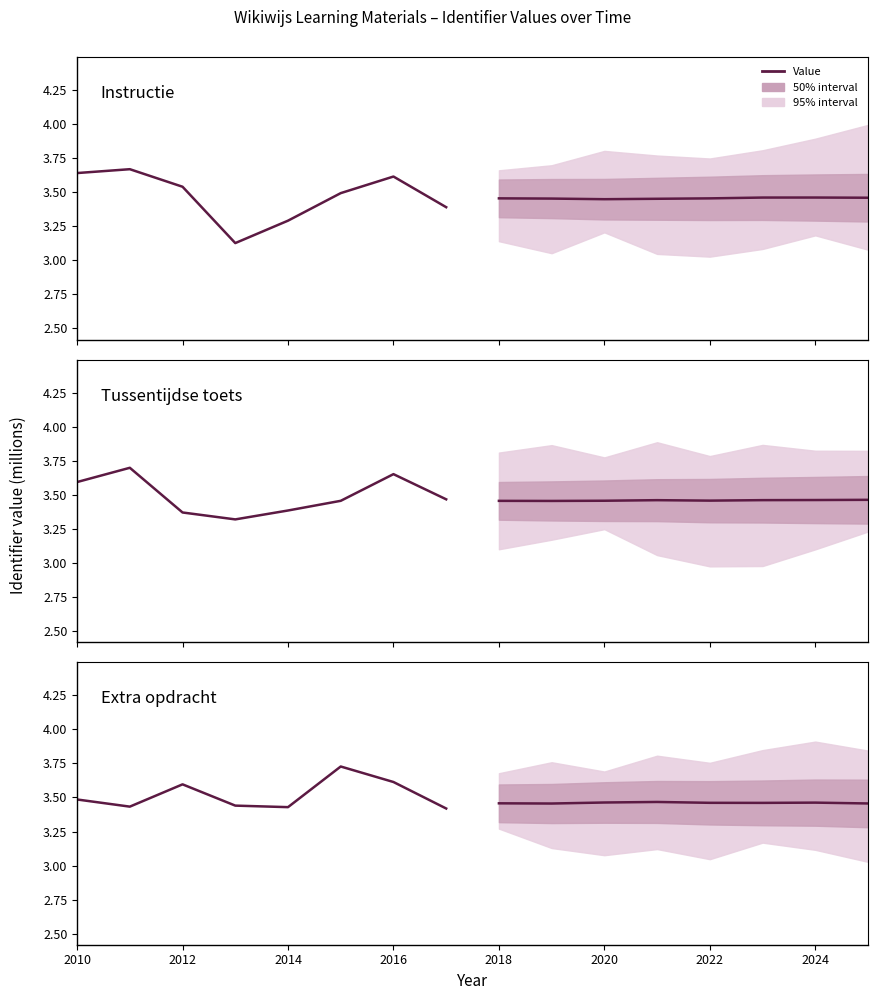

Is the value of Extra opdracht (projected) at 2024 greater than the value of Instructie (projected) at 2024?

No